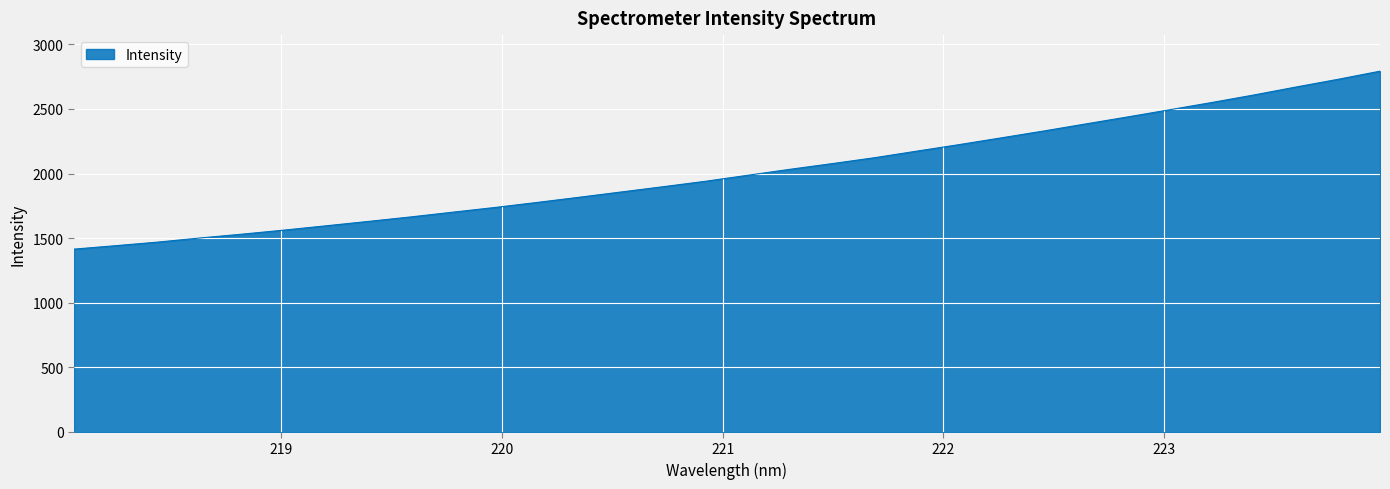

What is the minimum value shown in the chart?

1414.6